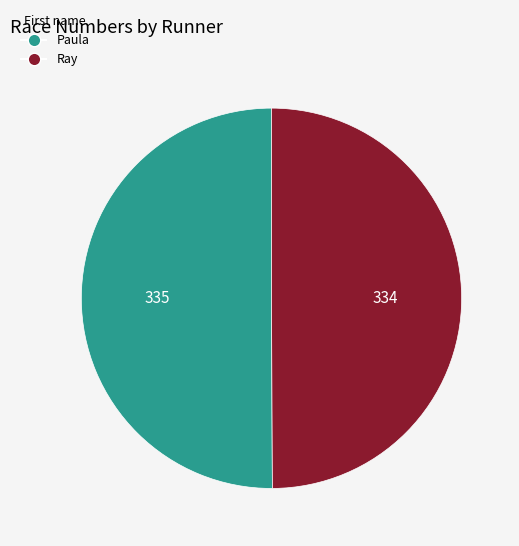

Is it true that Ray is 40% of the pie?

False